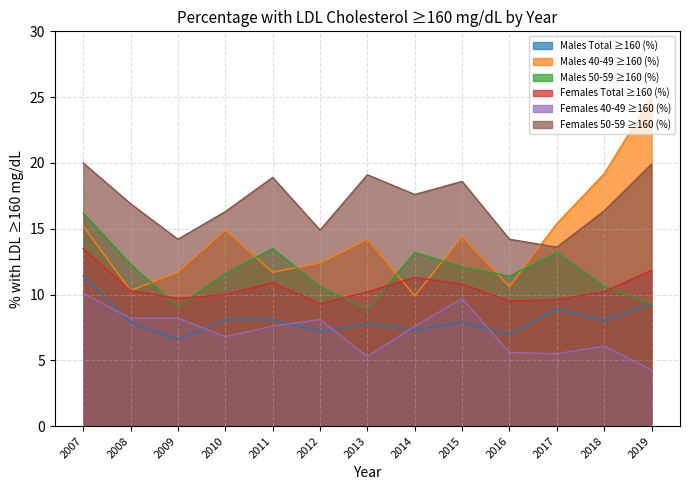

Rank the series by their maximum value, from highest to lowest.

Males 40-49 ≥160 (%), Females 50-59 ≥160 (%), Males 50-59 ≥160 (%), Females Total ≥160 (%), Males Total ≥160 (%), Females 40-49 ≥160 (%)